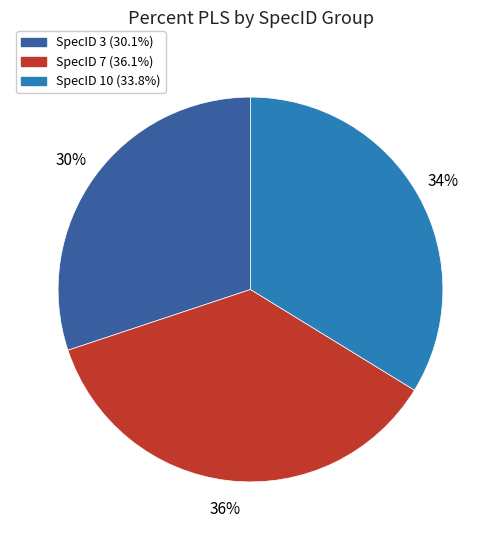

Does any single category account for the majority?

No